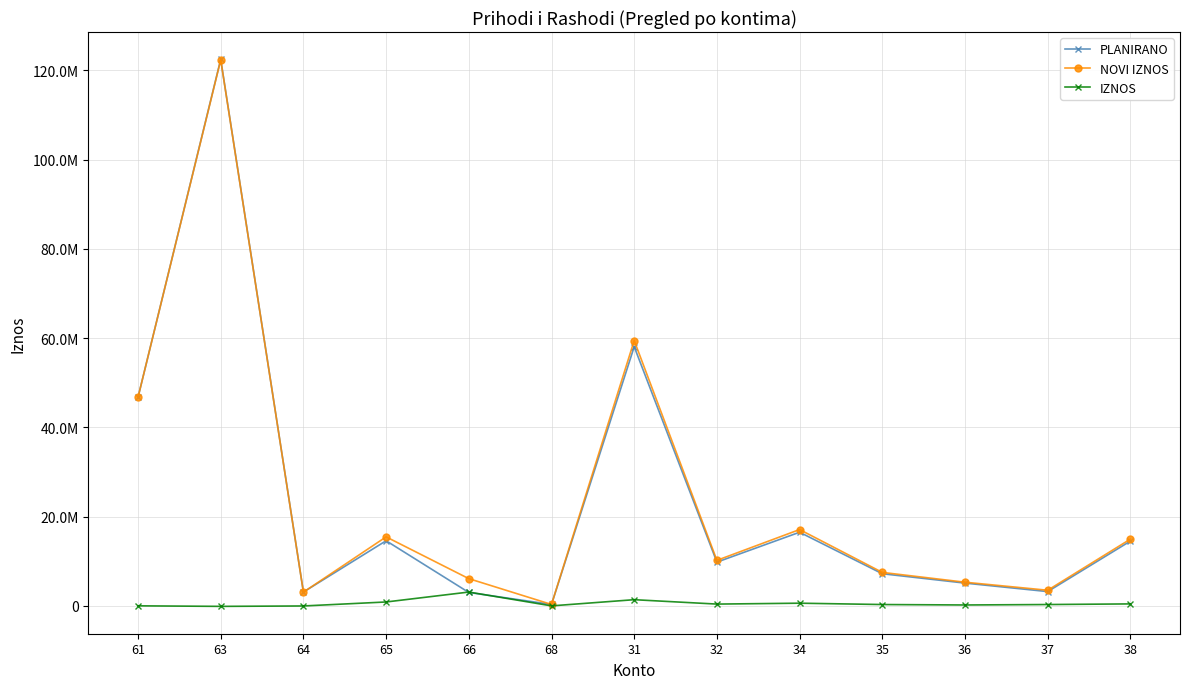

Which series has the widest spread of values?

PLANIRANO